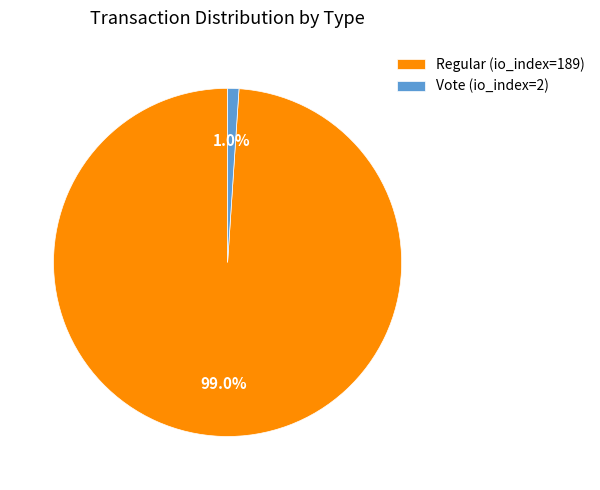

Between Regular (io_index=189) and Vote (io_index=2), which is larger?

Regular (io_index=189)